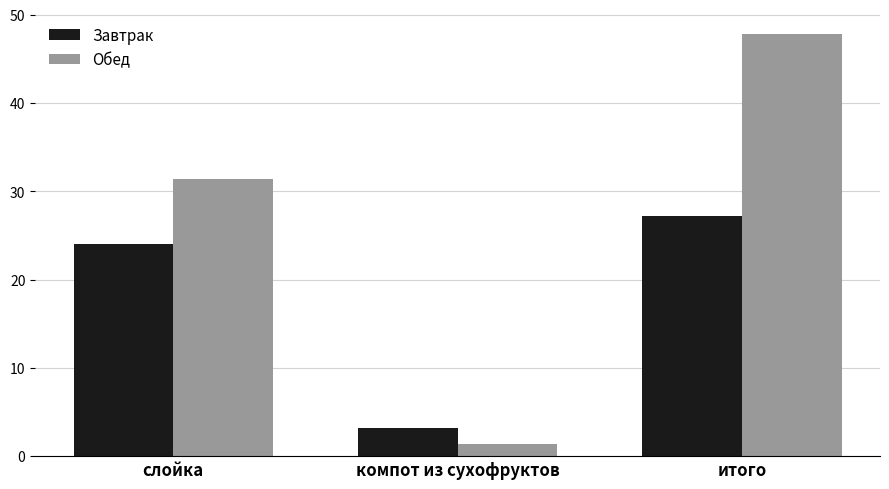

What is the total value across all series at компот из сухофруктов?

4.6